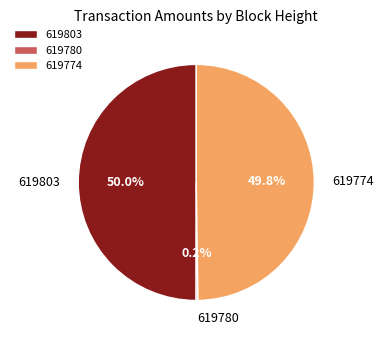

What portion of the pie excludes 619803?

50.0%